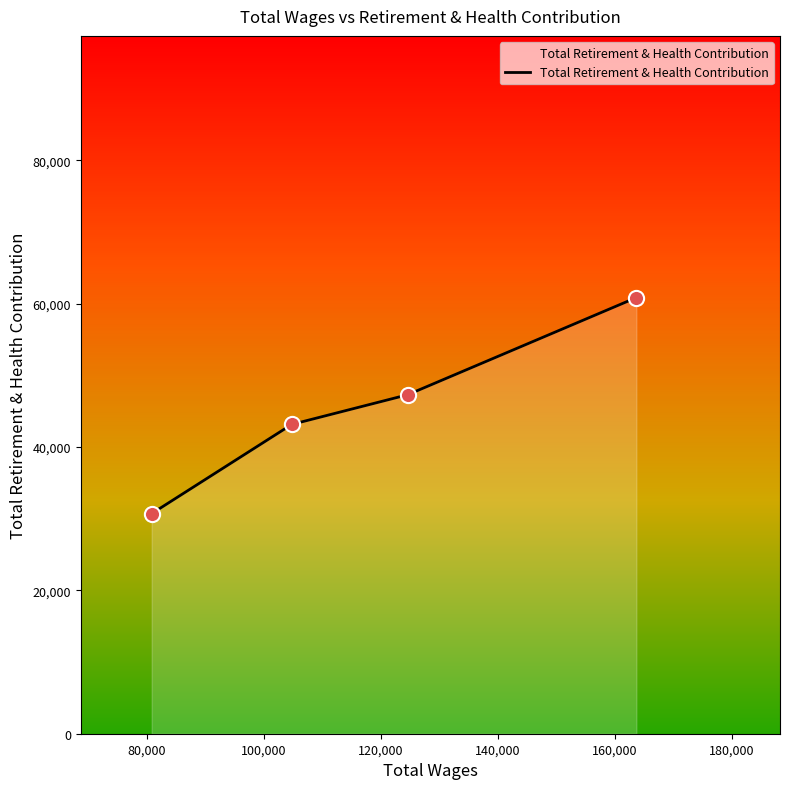

What is the greatest value displayed?

60849